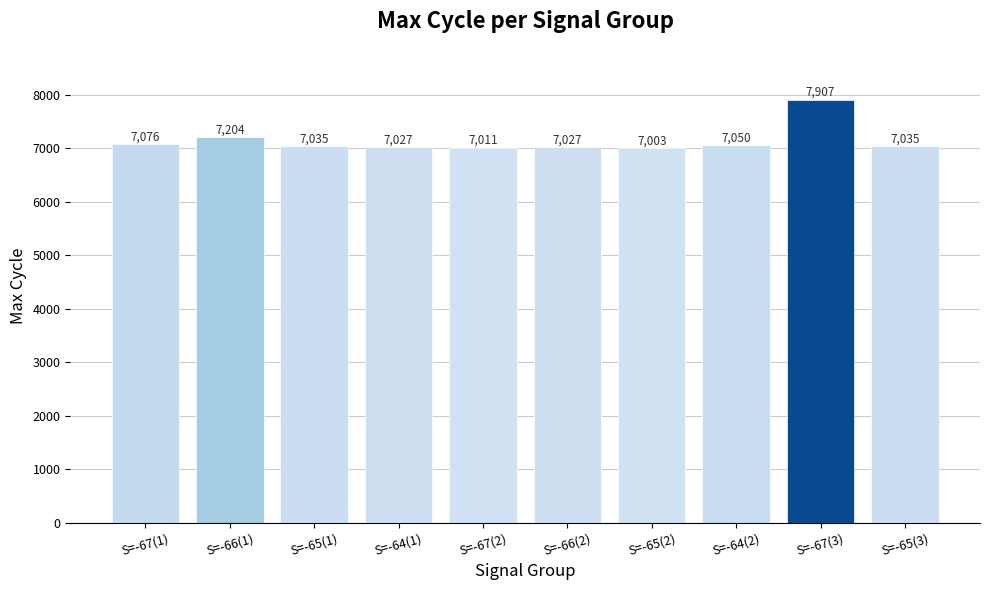

Read the value at S=-67(2).

7011